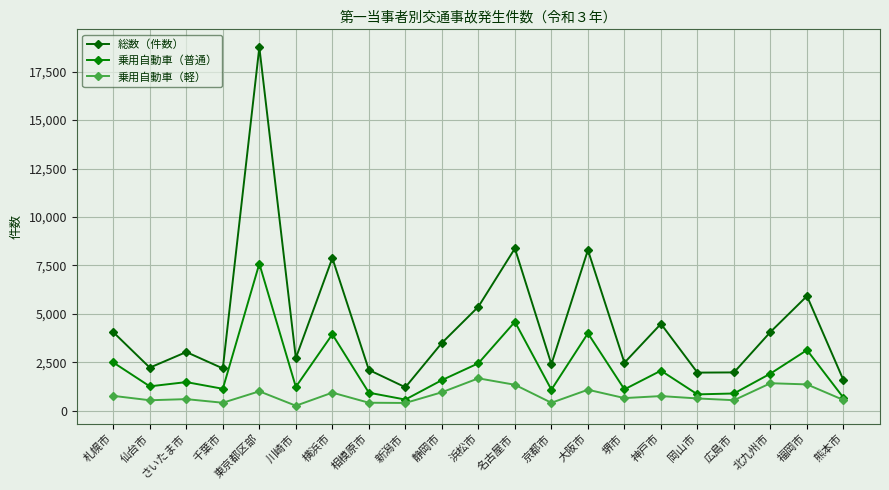

What is the difference between the 乗用自動車（軽） values at 横浜市 and 川崎市?

676